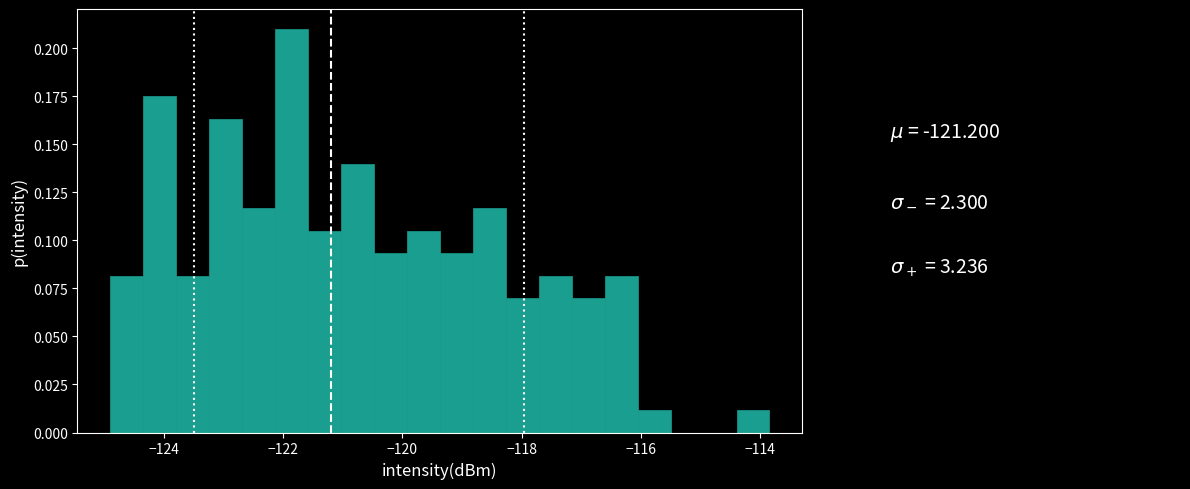

Around what value on the x-axis is the tallest bar? Give the approximate position of its centre, as read against the axis.

-121.8